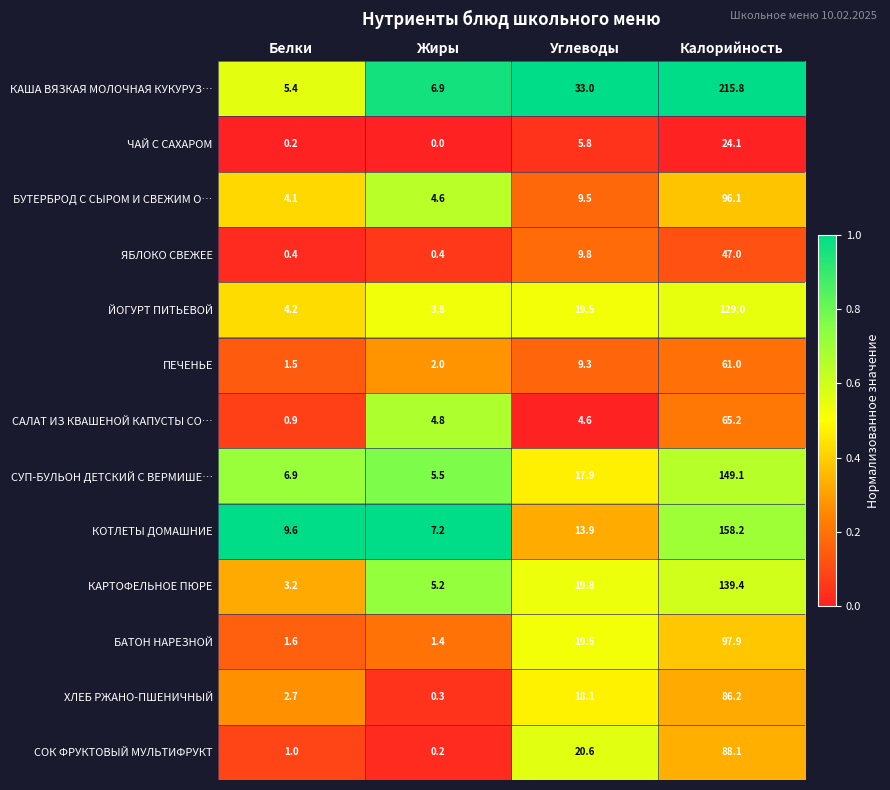

Rank the series at Жиры from lowest to highest value.

ЧАЙ С САХАРОМ, СОК ФРУКТОВЫЙ МУЛЬТИФРУКТ, ХЛЕБ РЖАНО-ПШЕНИЧНЫЙ, ЯБЛОКО СВЕЖЕЕ, БАТОН НАРЕЗНОЙ, ПЕЧЕНЬЕ, ЙОГУРТ ПИТЬЕВОЙ, БУТЕРБРОД С СЫРОМ И СВЕЖИМ О…, САЛАТ ИЗ КВАШЕНОЙ КАПУСТЫ СО…, КАРТОФЕЛЬНОЕ ПЮРЕ, СУП-БУЛЬОН ДЕТСКИЙ С ВЕРМИШЕ…, КАША ВЯЗКАЯ МОЛОЧНАЯ КУКУРУЗ…, КОТЛЕТЫ ДОМАШНИЕ